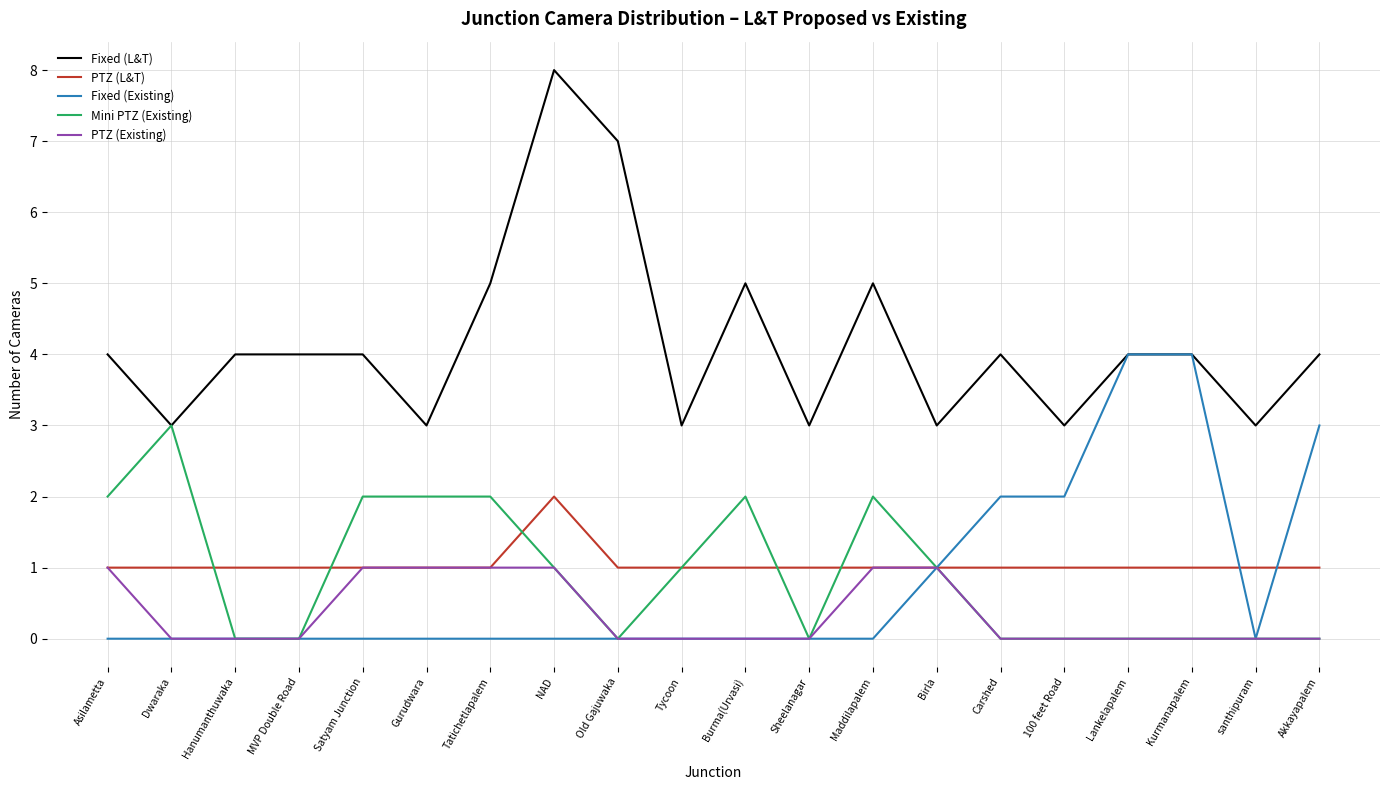

True or false: Fixed (Existing) and PTZ (L&T) cross at least once.

True